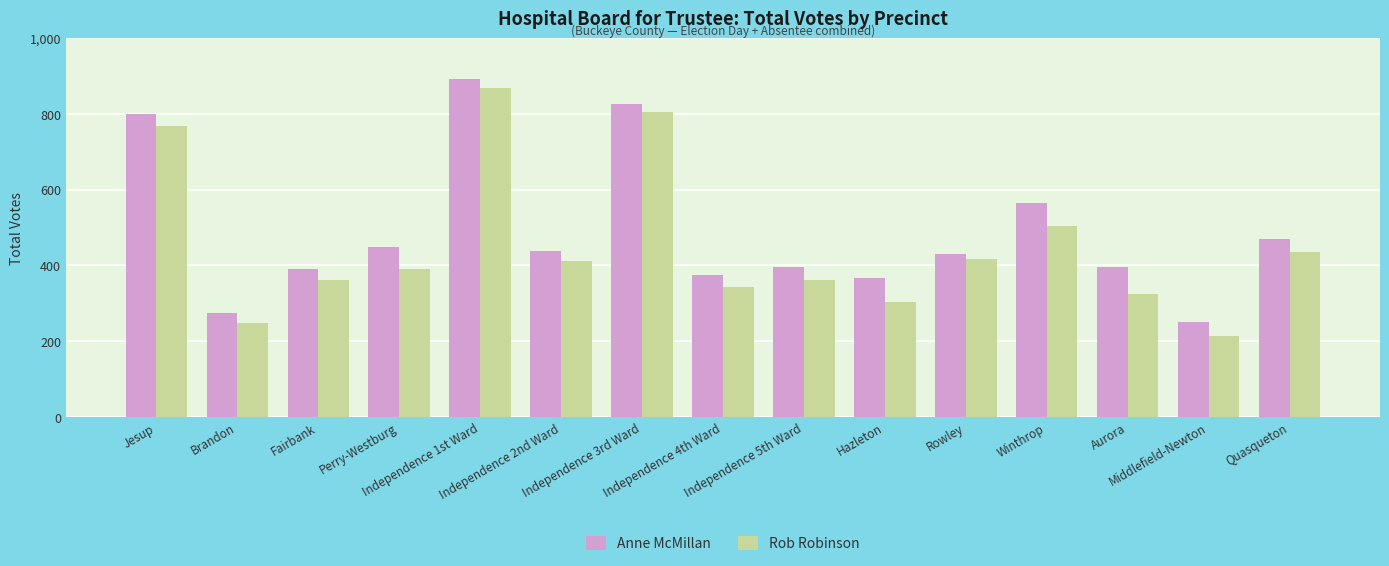

What is the difference between the Anne McMillan values at Independence 3rd Ward and Jesup?

24